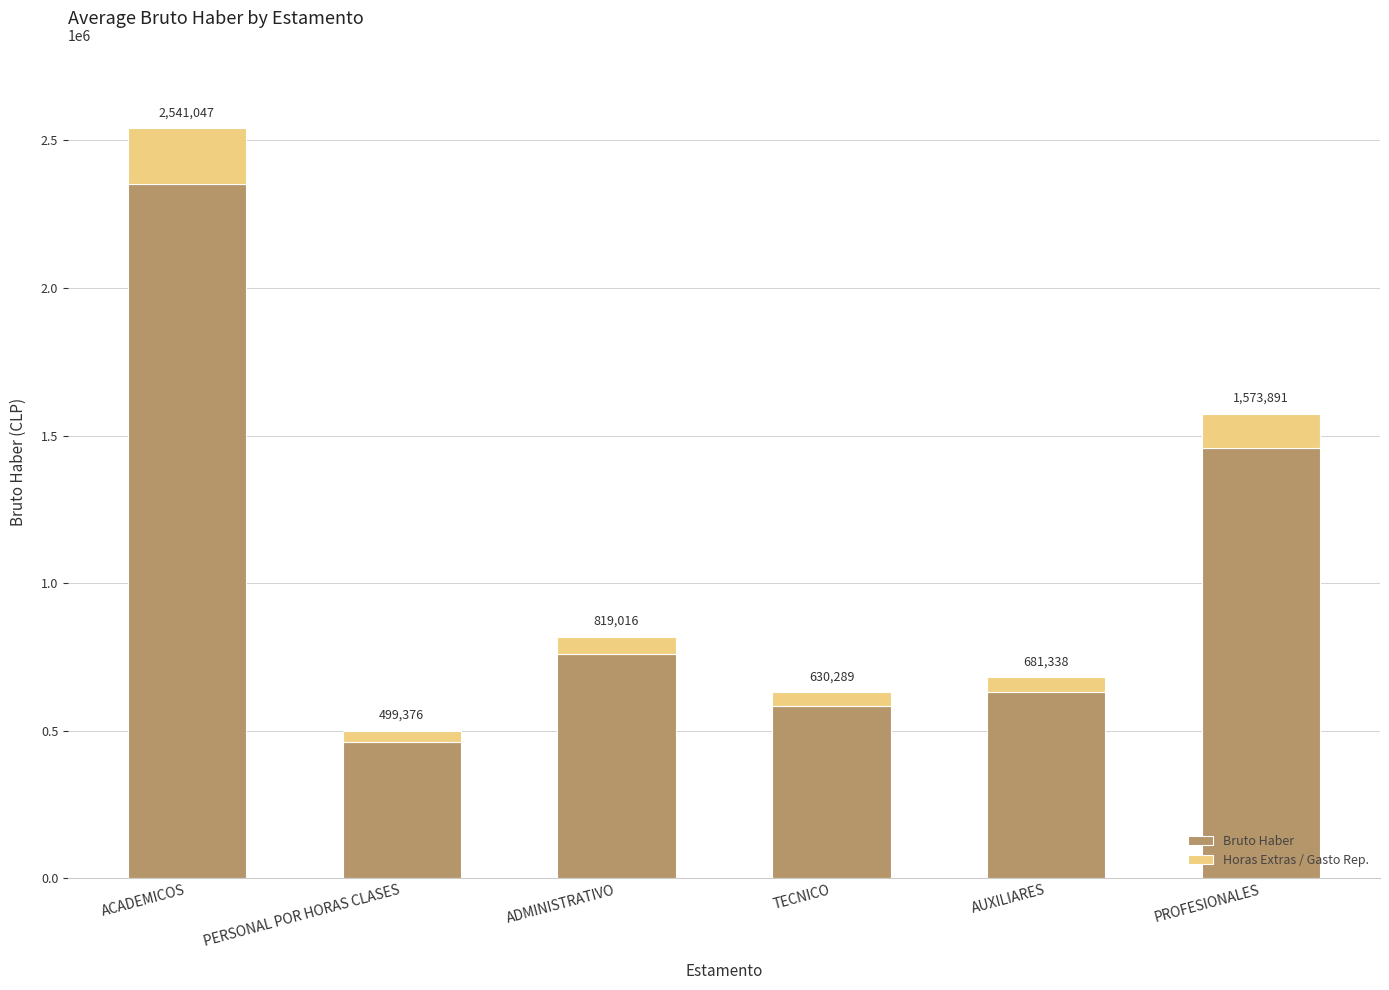

List the series in order of their peak value, lowest first.

Horas Extras / Gasto Rep., Bruto Haber